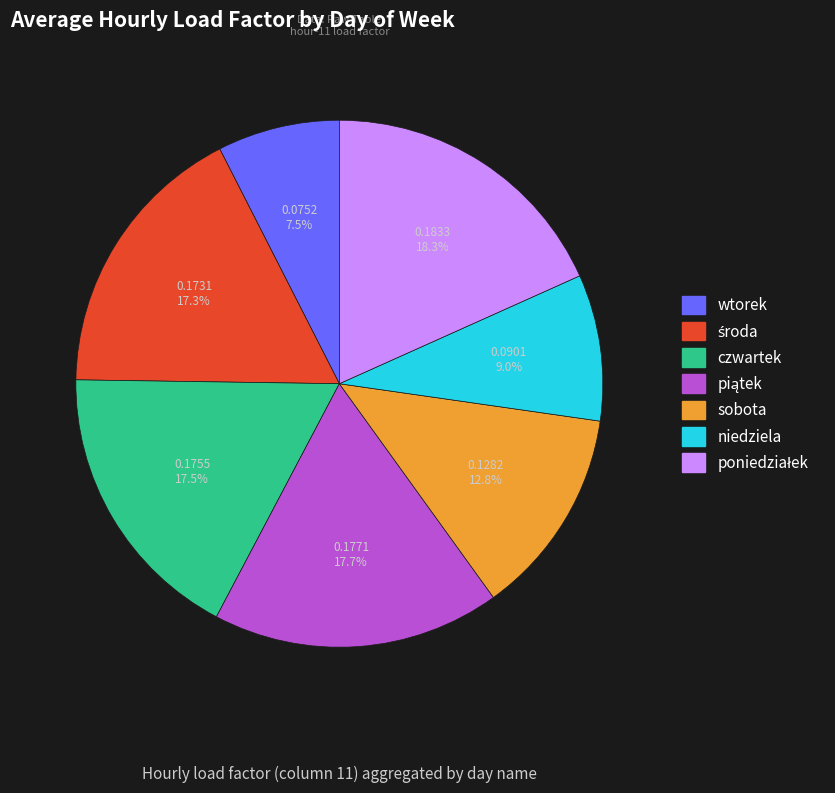

Which slice is the smallest?

wtorek